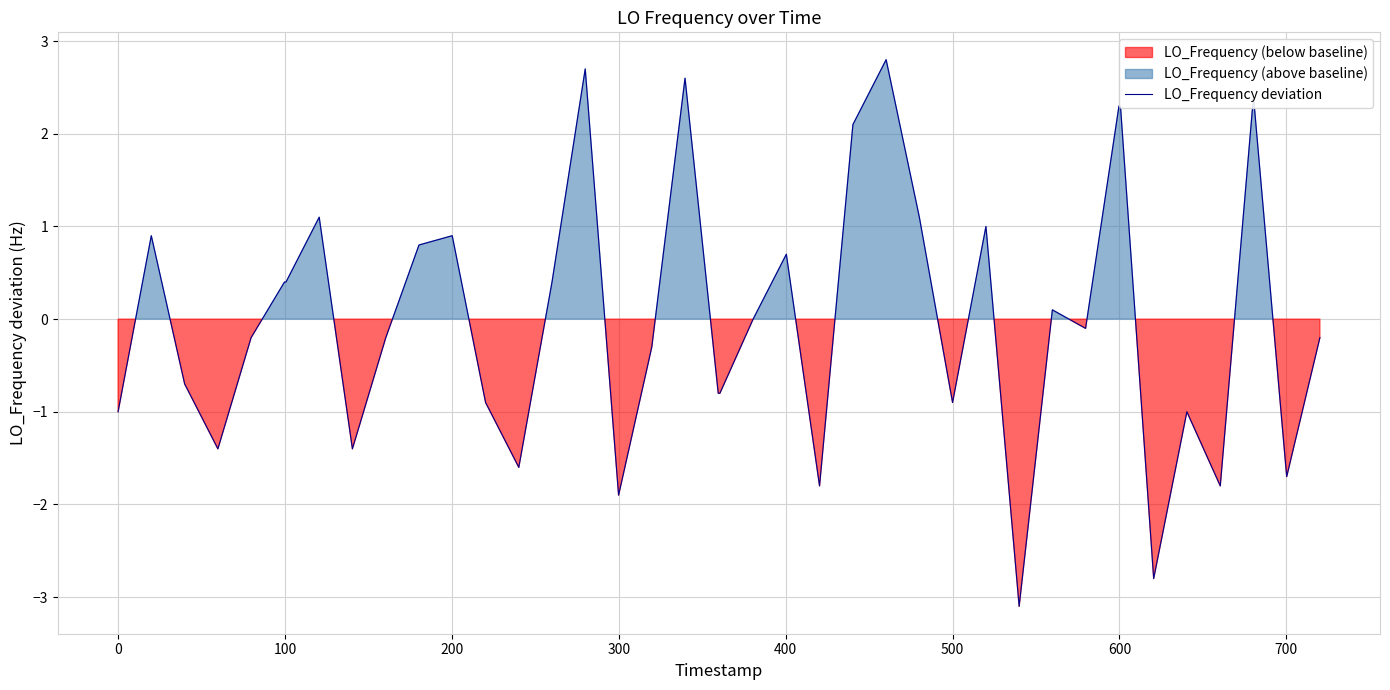

What is the highest value of the LO_Frequency deviation series?

2.8